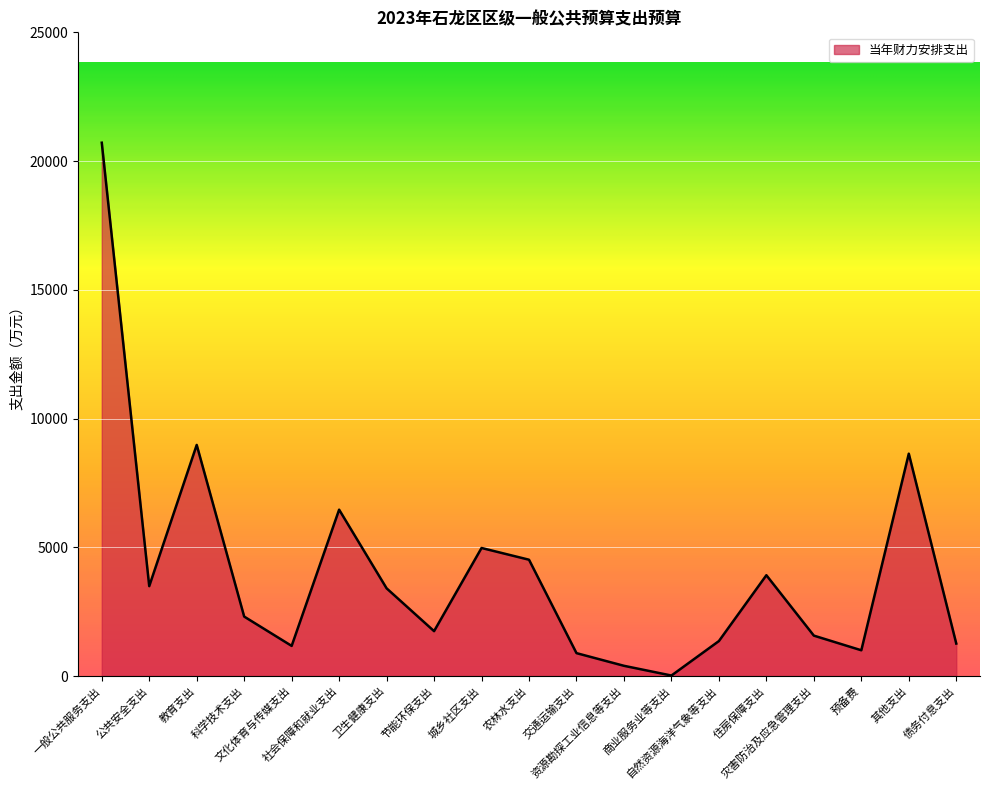

Which category has the lowest value across all series?

商业服务业等支出